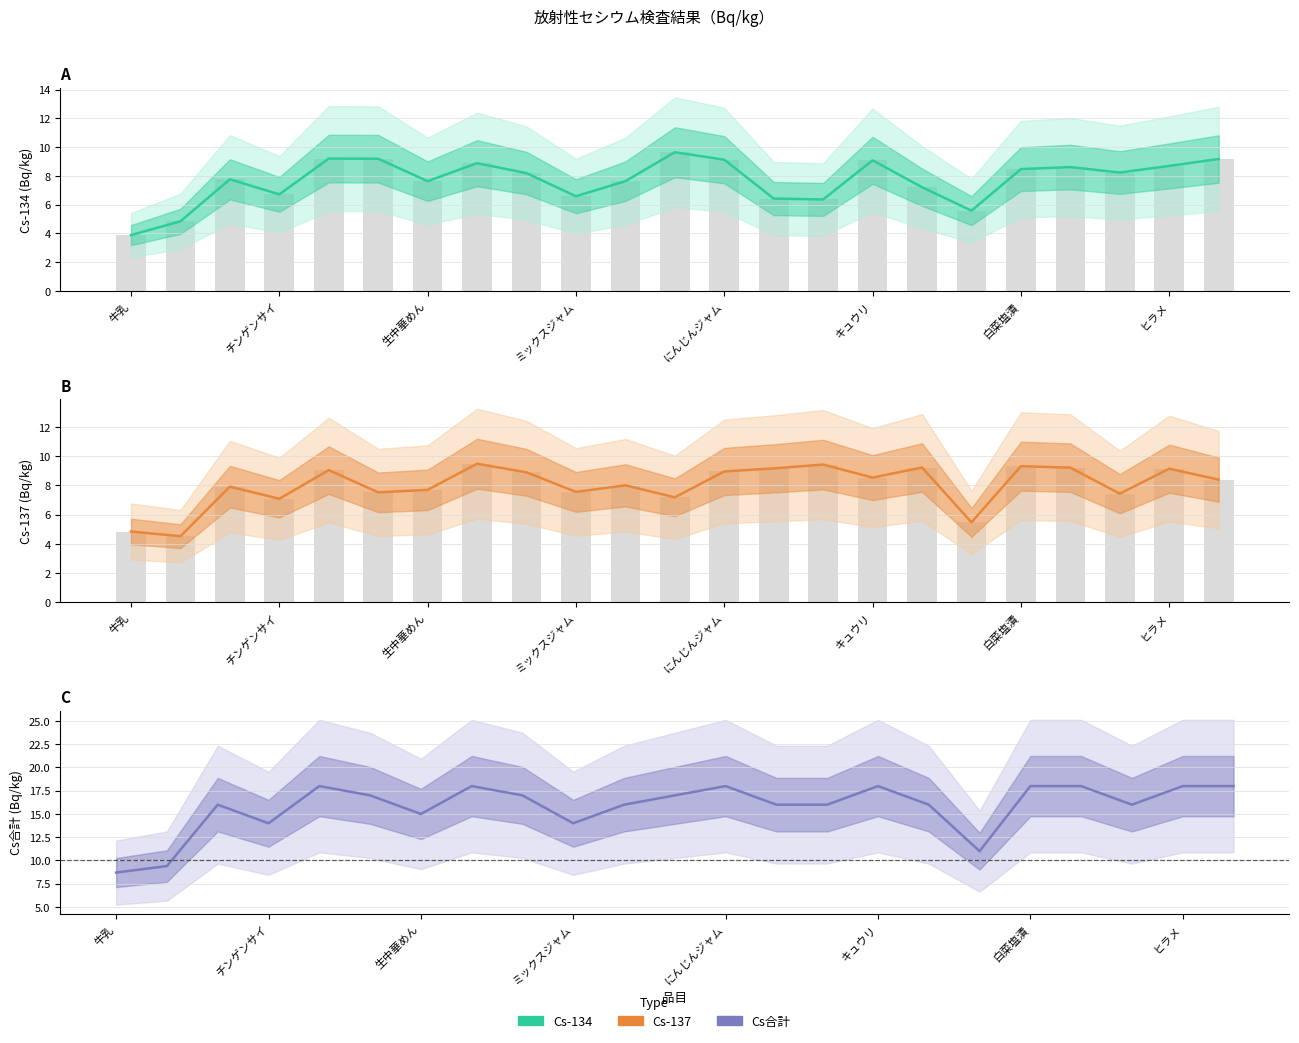

What is the difference between the maximum and minimum values in the Cs合計 series?

9.3